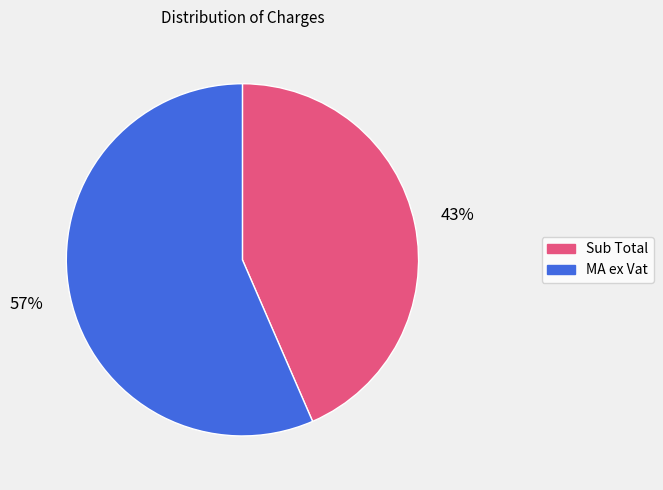

To the nearest percent, what is the combined percentage of MA ex Vat and Sub Total?

100%